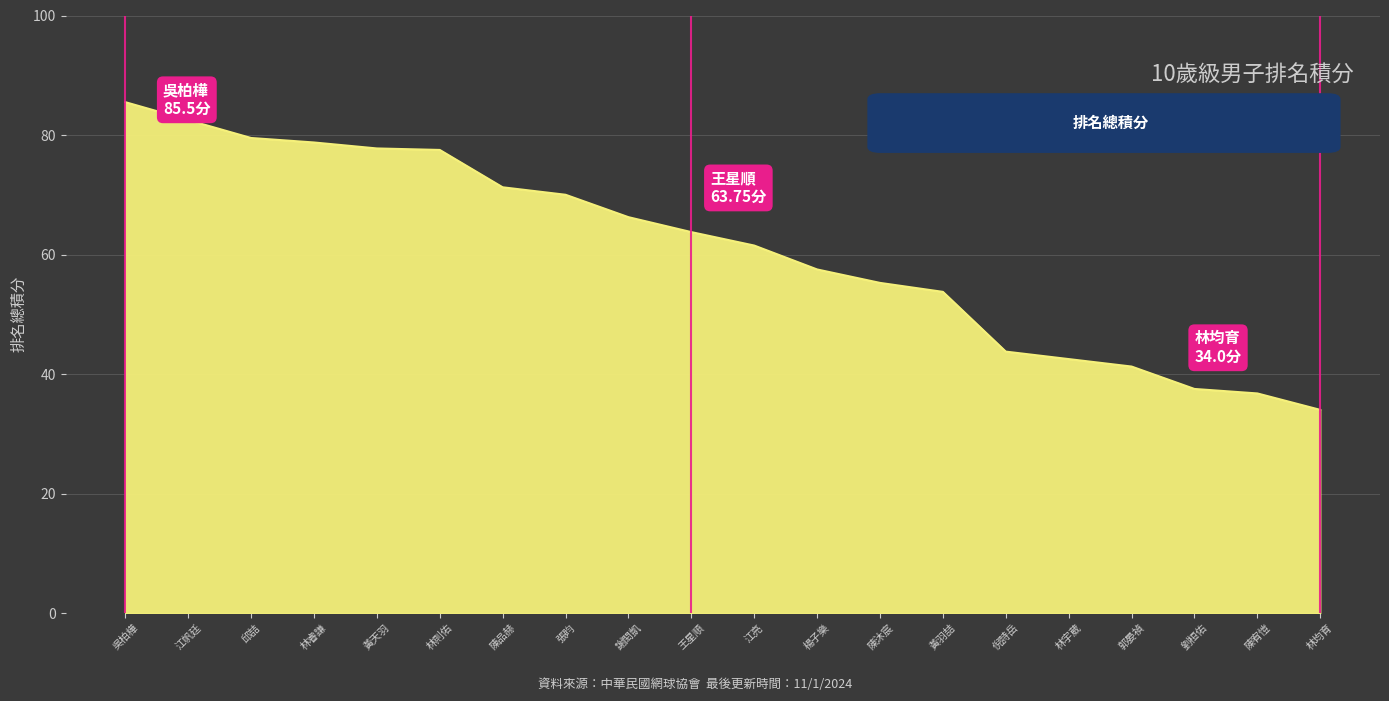

At which category does the chart reach its peak across all series?

吳柏樺